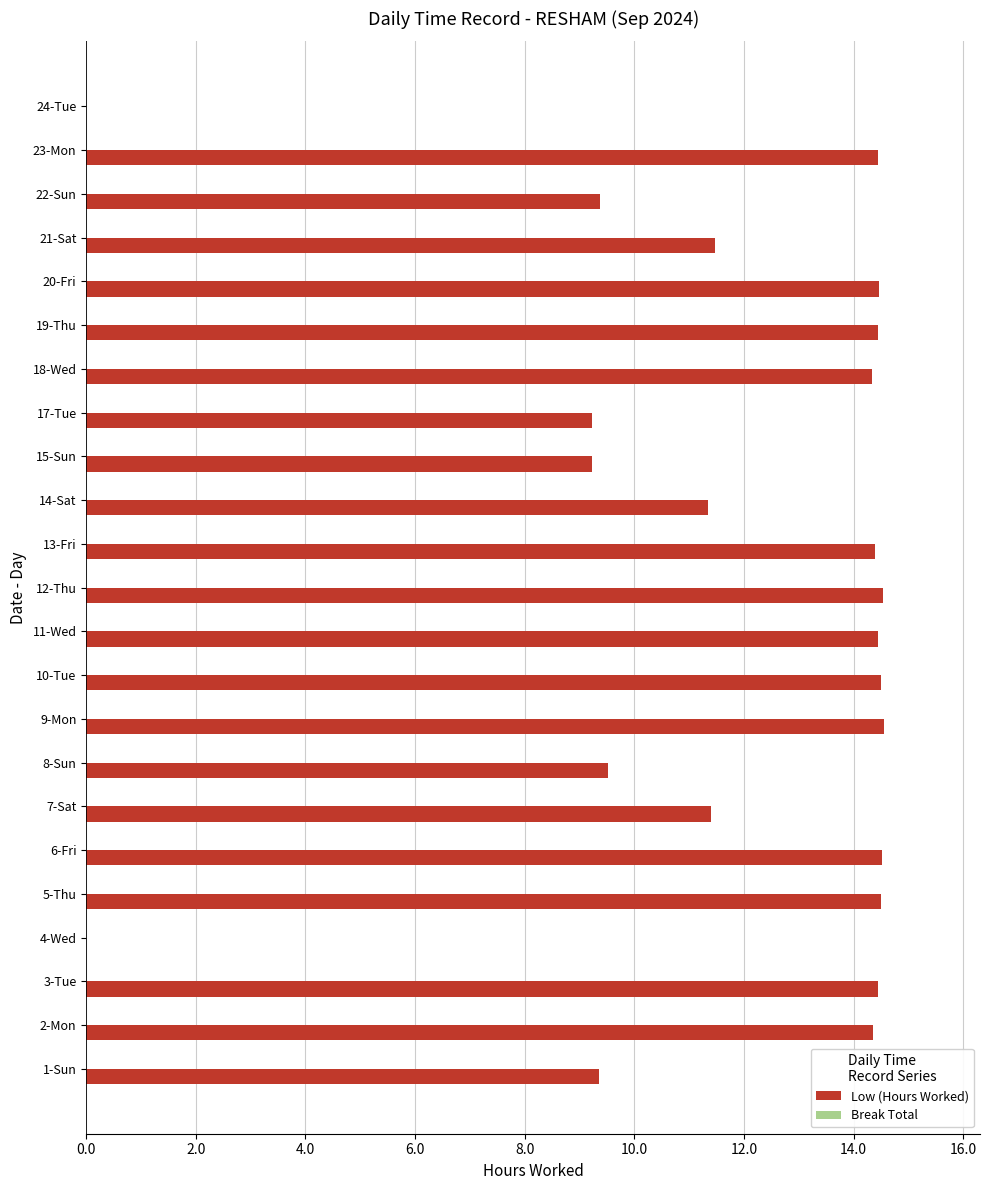

True or false: the data shows 14.4 at 2-Mon.

True